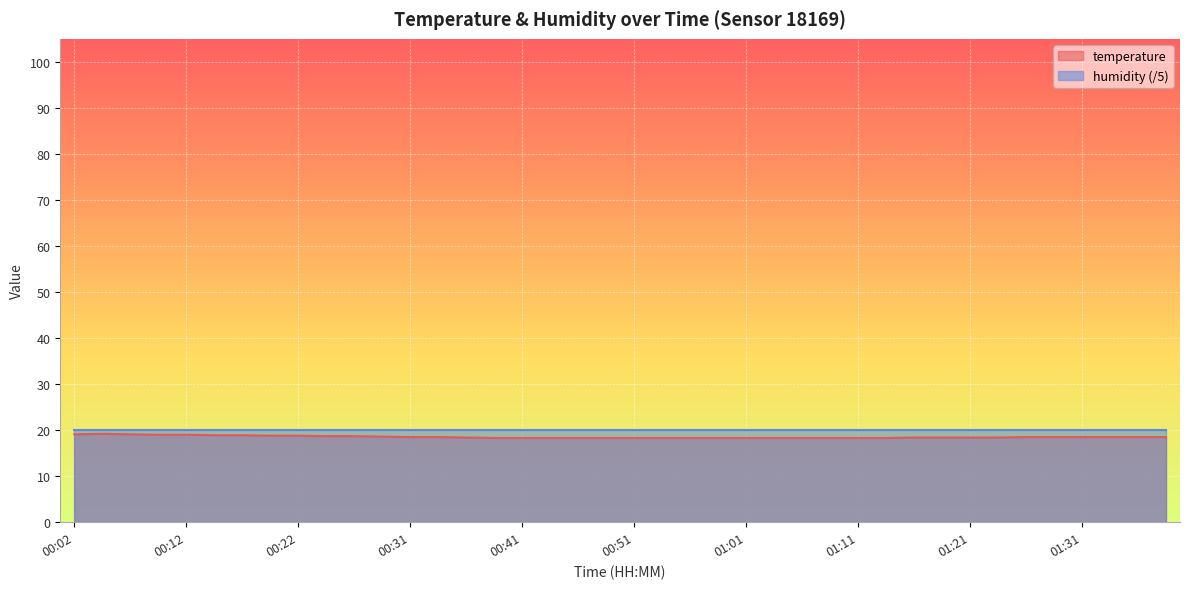

Is it true that the value at 00:51 is 6.6?

False